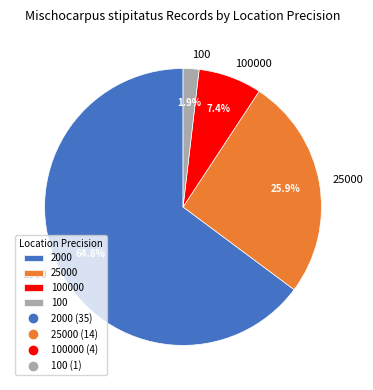

How many segments does this pie chart have?

4